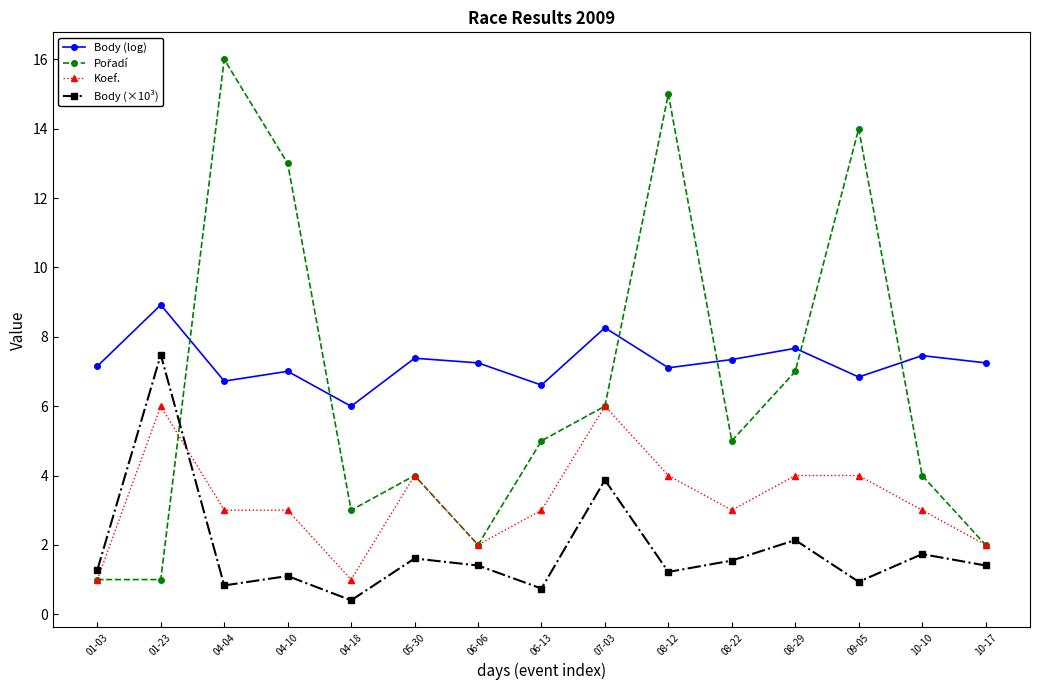

What is the spread (max minus min) of values at 01-03?

6.2